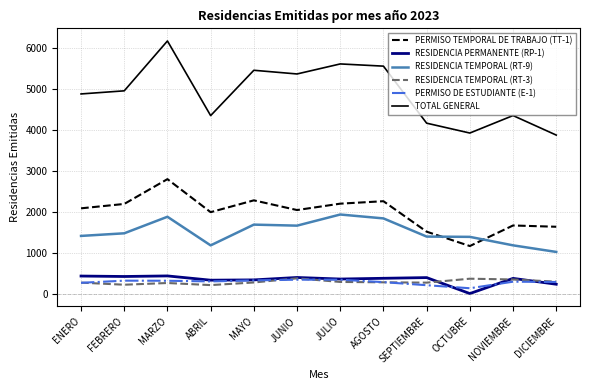

Which series changed the most between MARZO and MAYO?

TOTAL GENERAL